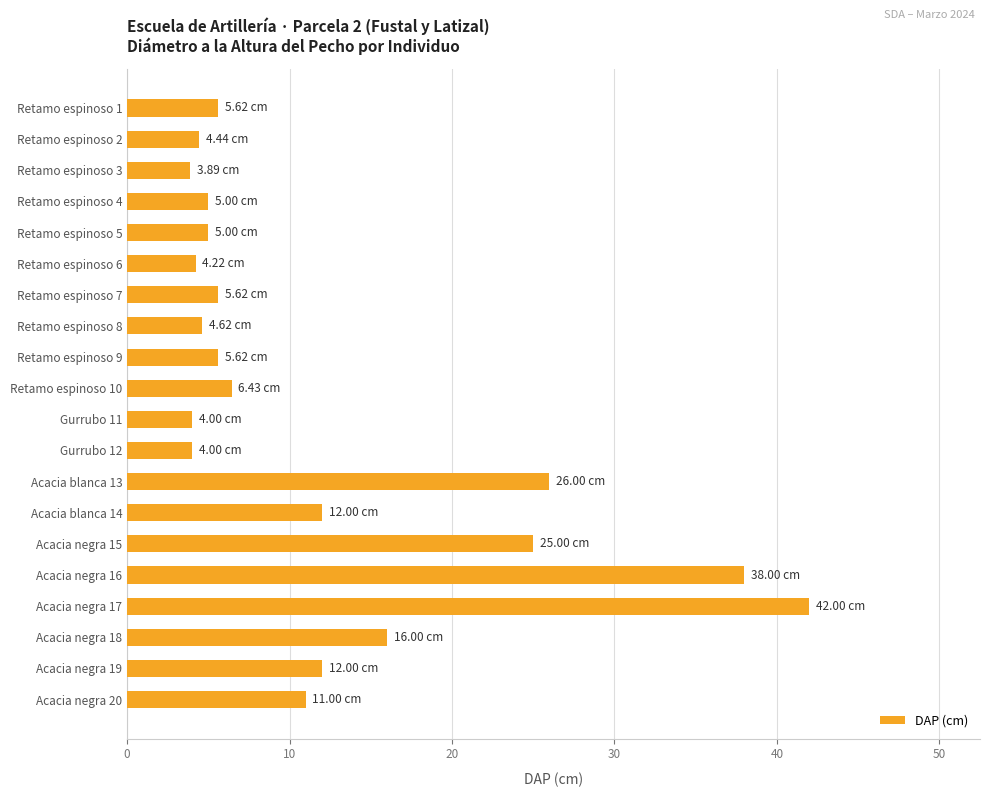

Between Acacia negra 15 and Retamo espinoso 8, which is larger?

Acacia negra 15